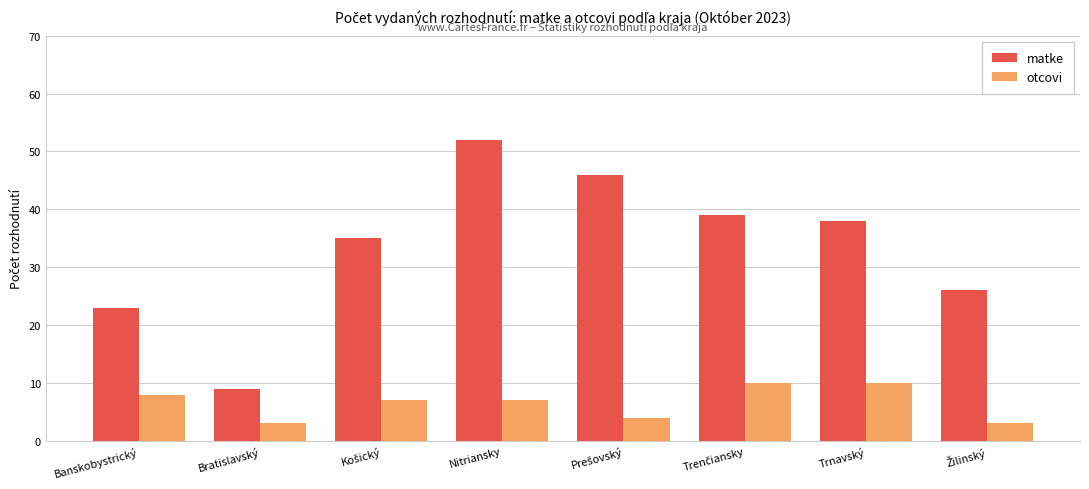

Between Banskobystrický and Trnavský, which series saw the biggest shift?

matke